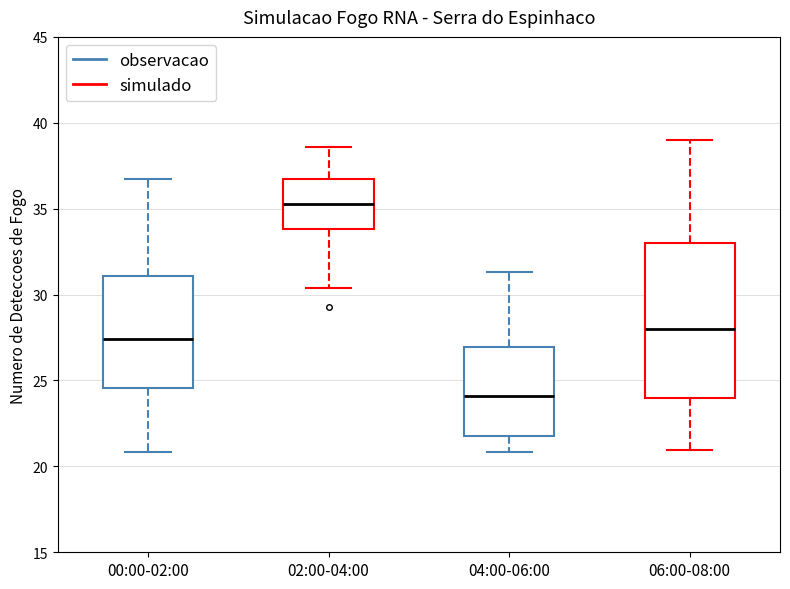

Where does the upper whisker of the box for 02:00-04:00 end on the y-axis? The values are not printed on the chart, so give them approximately, as read against the axis.

38.5